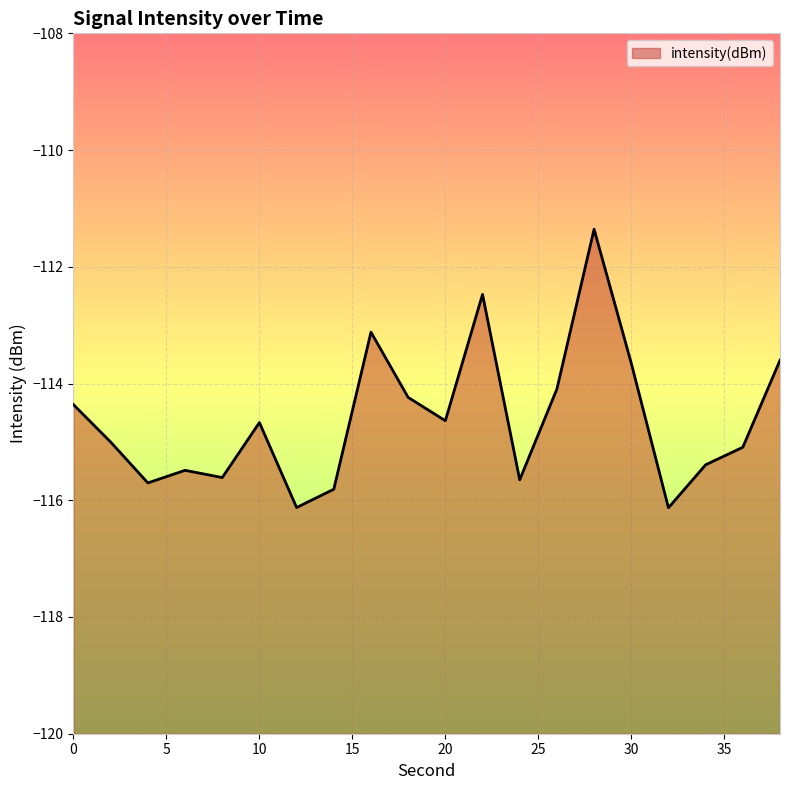

List the labels in order of value, largest first.

28, 22, 16, 38, 30, 26, 18, 0, 20, 10, 2, 36, 34, 6, 8, 24, 4, 14, 12, 32